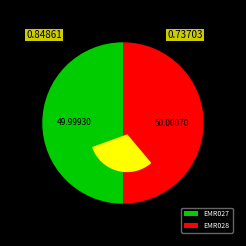

How many segments does this pie chart have?

2